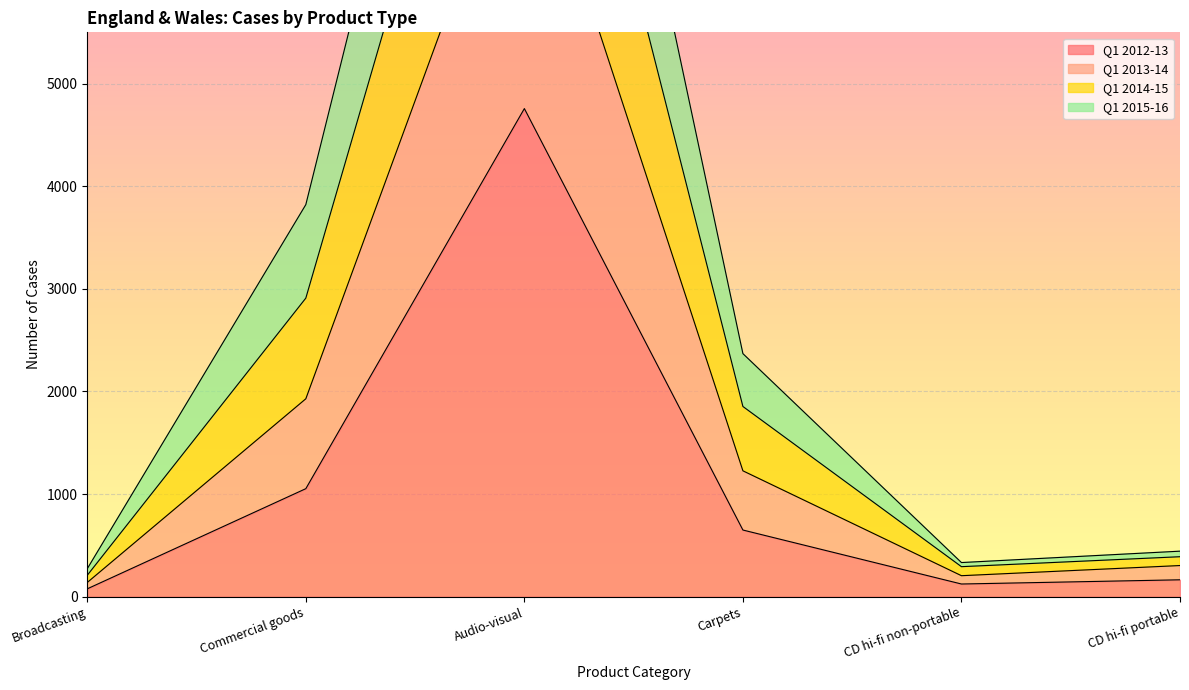

In Q1 2013-14, how many points are higher than both neighbors (excluding endpoints)?

1